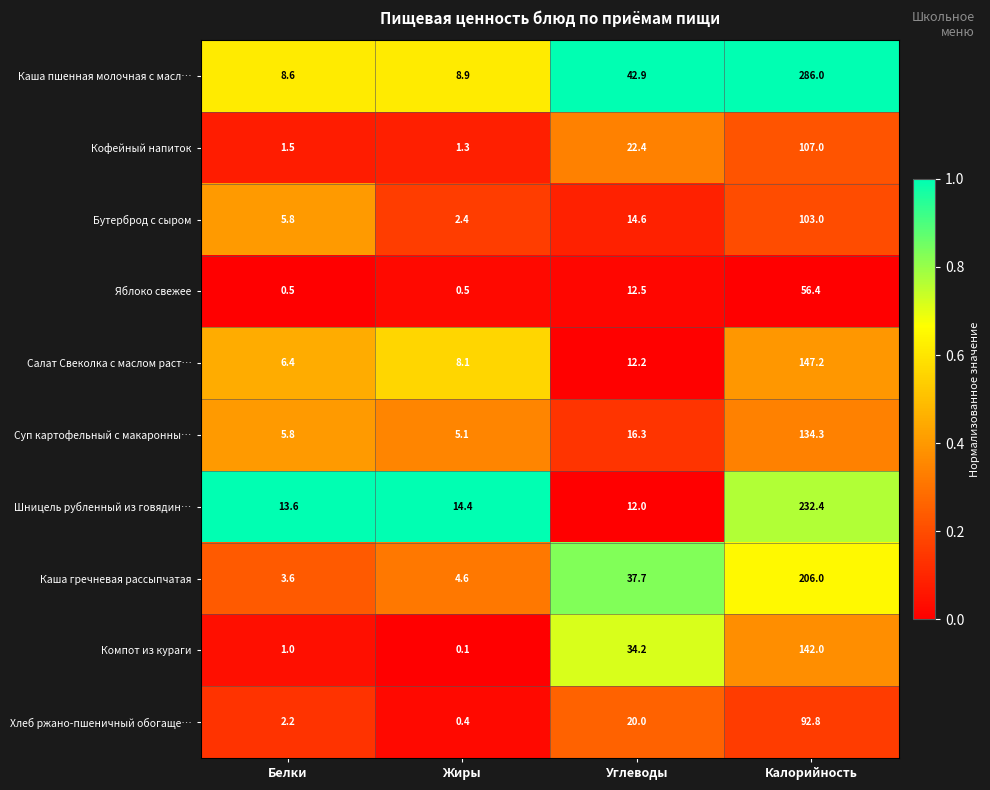

At which category is the sum across all series the highest?

Калорийность